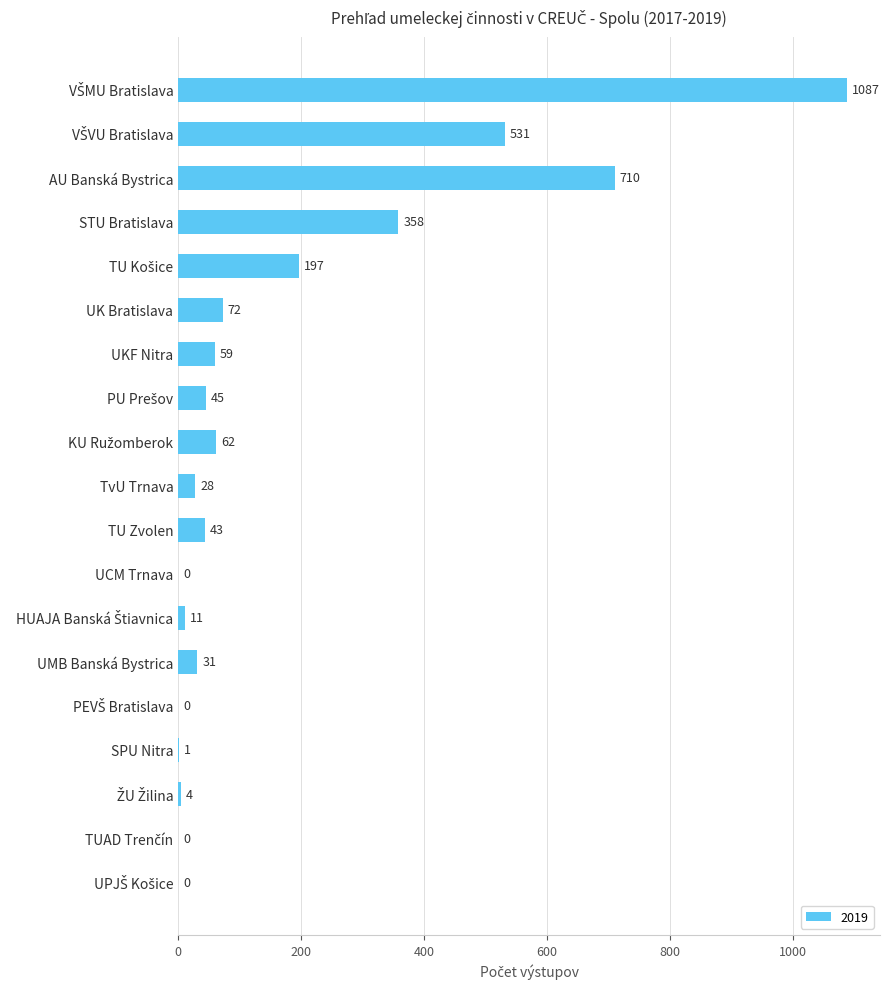

What value does the data have at UKF Nitra, to the nearest 10?

60